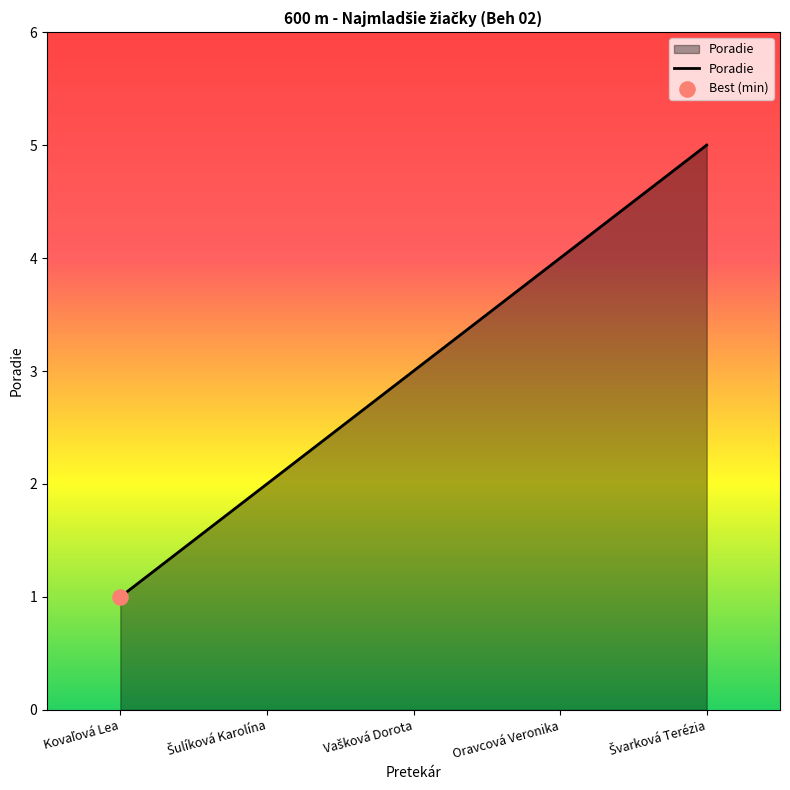

True or false: there are more than 0 points higher than both neighbors.

False